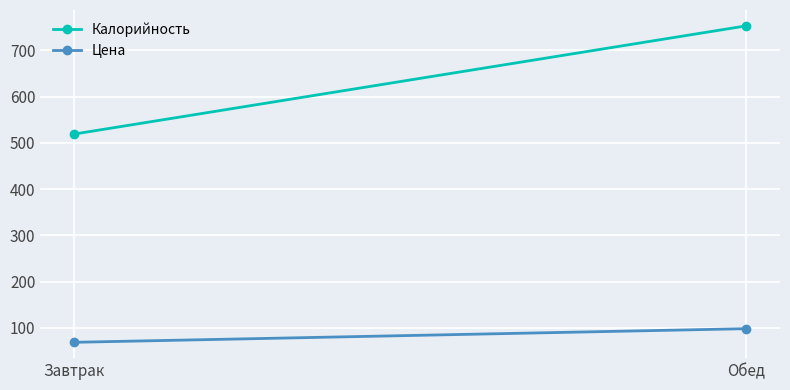

What position from the left is Обед?

2